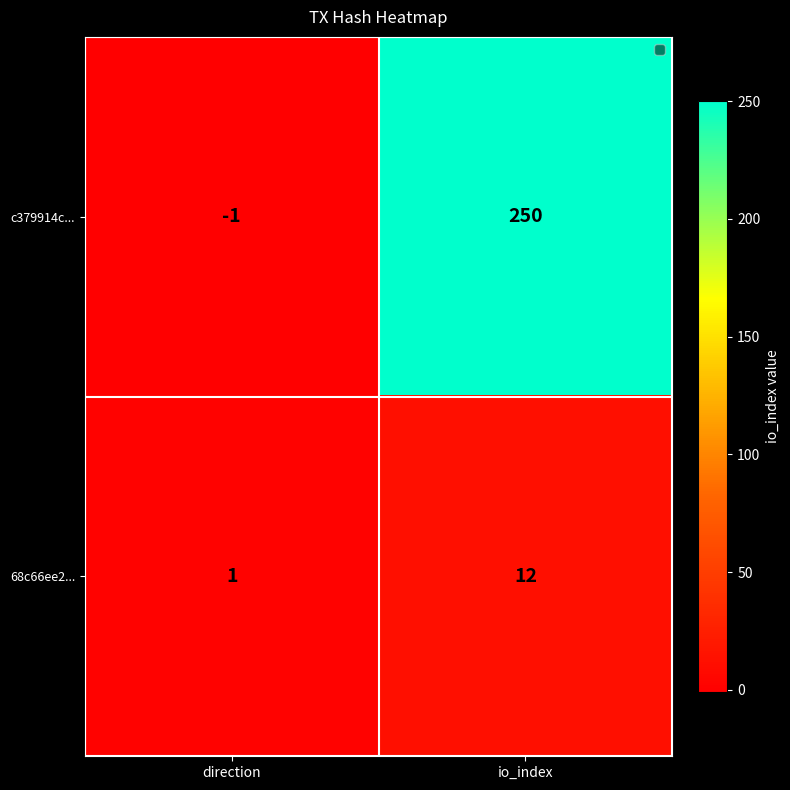

Reading right to left, what are all the values shown in this chart?

c379914c...: 250	-1
68c66ee2...: 12	1